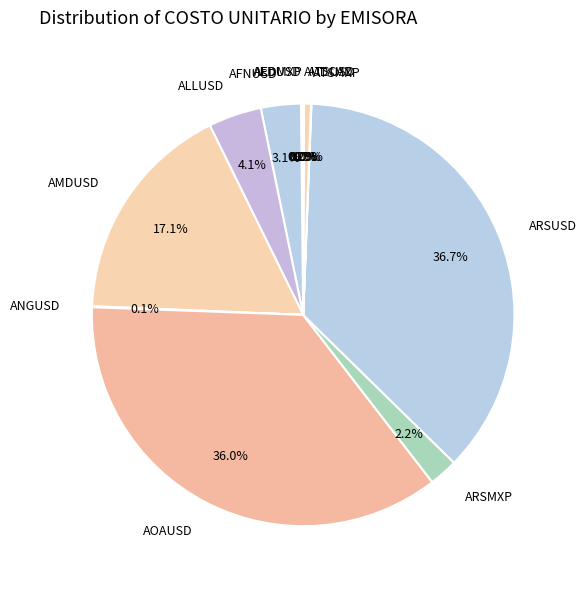

Is there any slice that represents more than half of the pie?

No